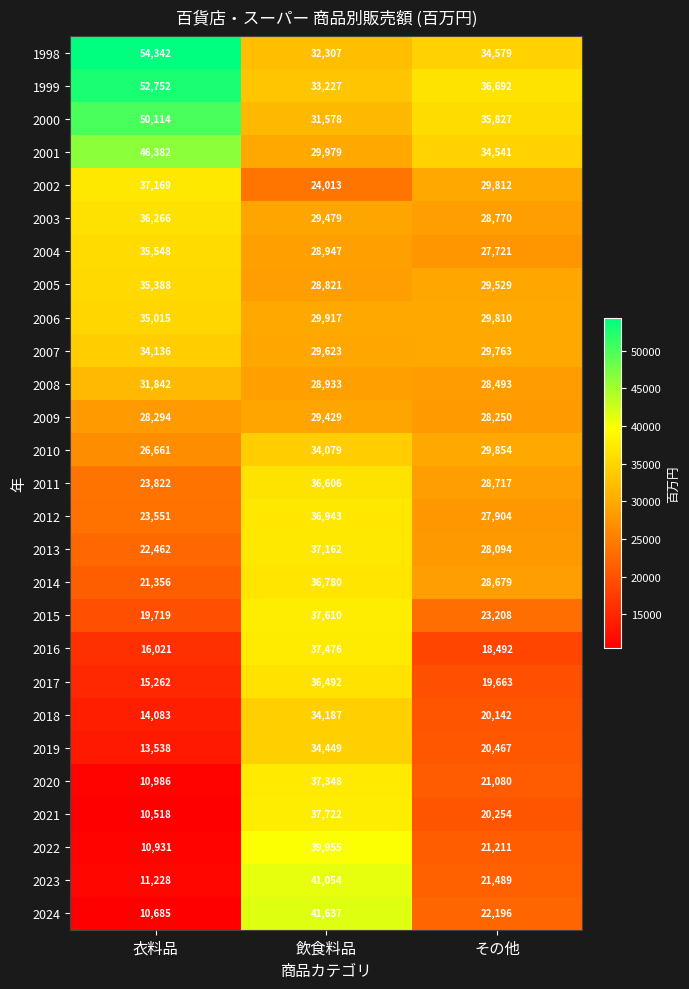

How many 2013 values are between 22462 and 37162?

3